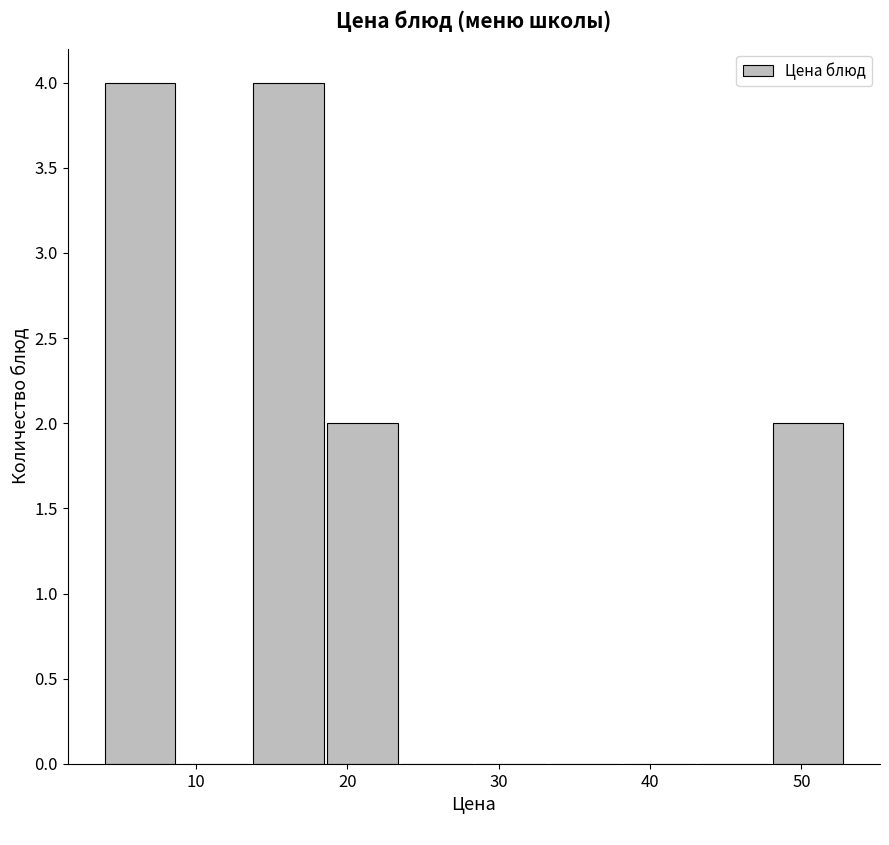

Reading left to right, list every bar in this chart as the range it spans on the x-axis followed by its height. Neither the bar edges nor the heights are printed on the chart, so give them approximately, as read against the axes.

4 to 9: 4
9 to 14: 0
14 to 19: 4
19 to 23: 2
23 to 28: 0
28 to 33: 0
33 to 38: 0
38 to 43: 0
43 to 48: 0
48 to 53: 2